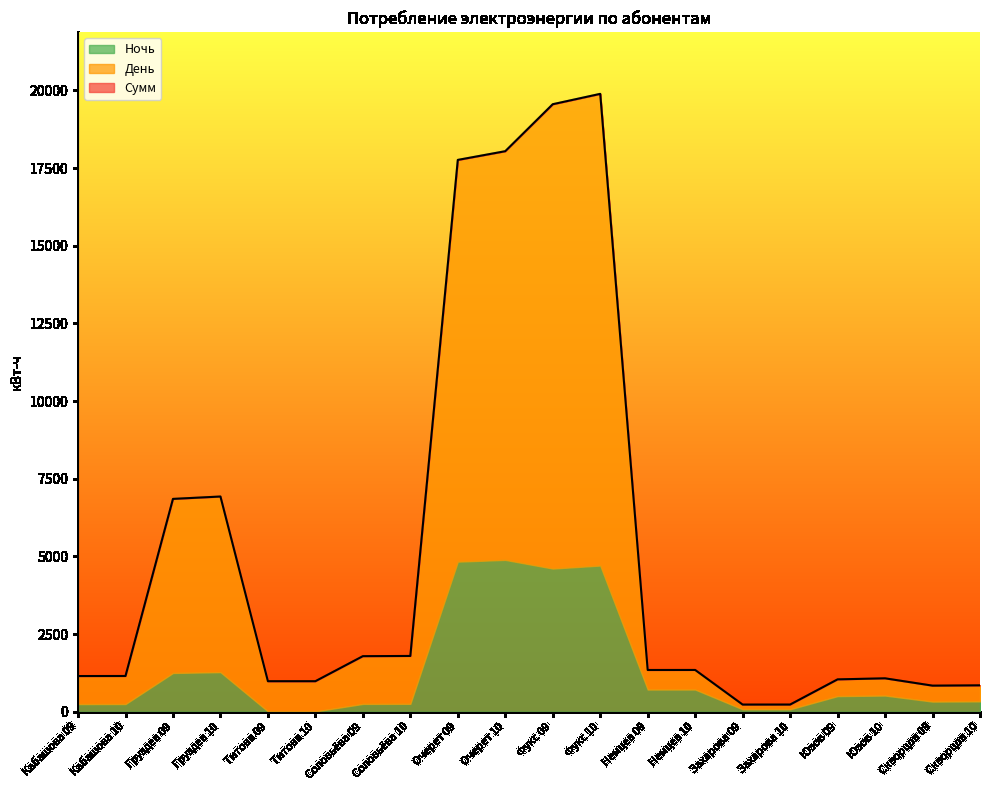

True or false: Сумм and Ночь cross at least once.

False